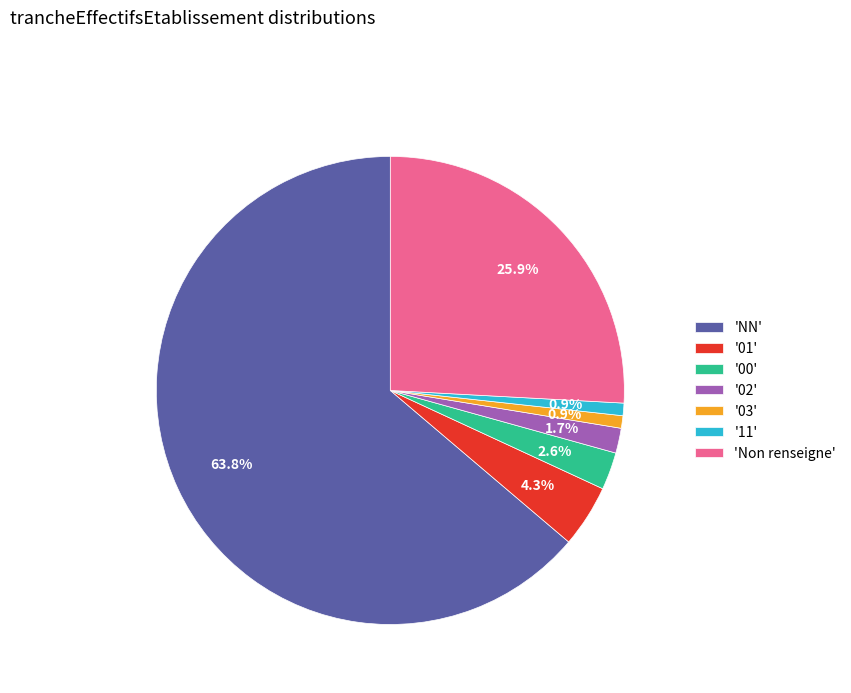

Which slice is the largest?

'NN'